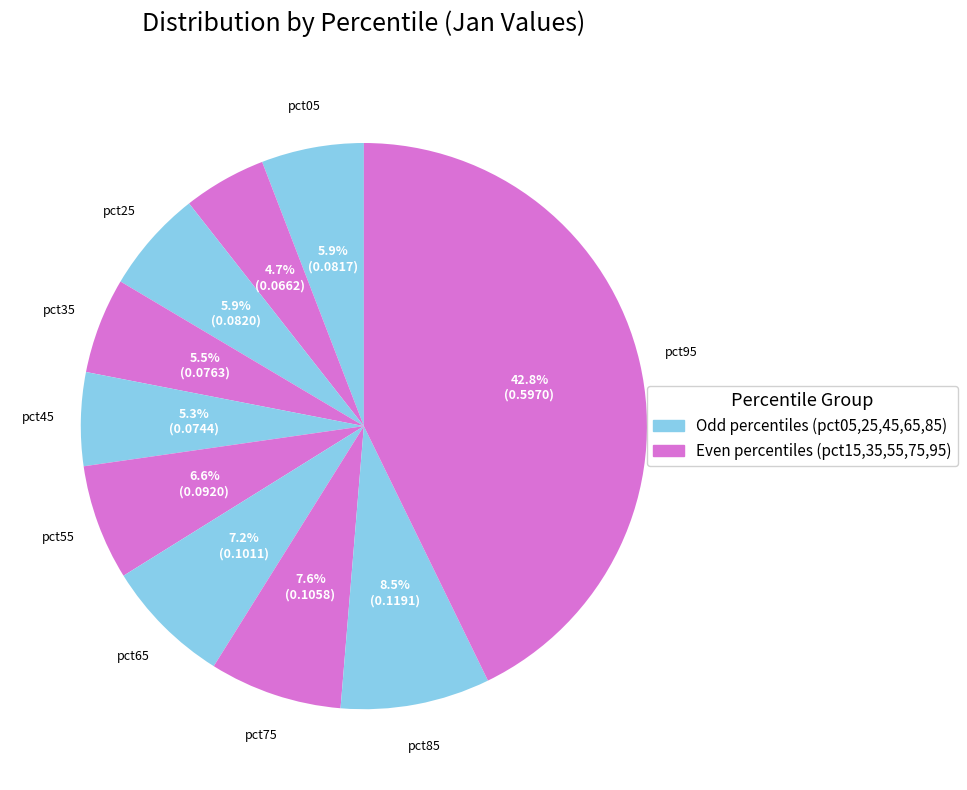

What is the smallest slice in the pie chart?

pct15